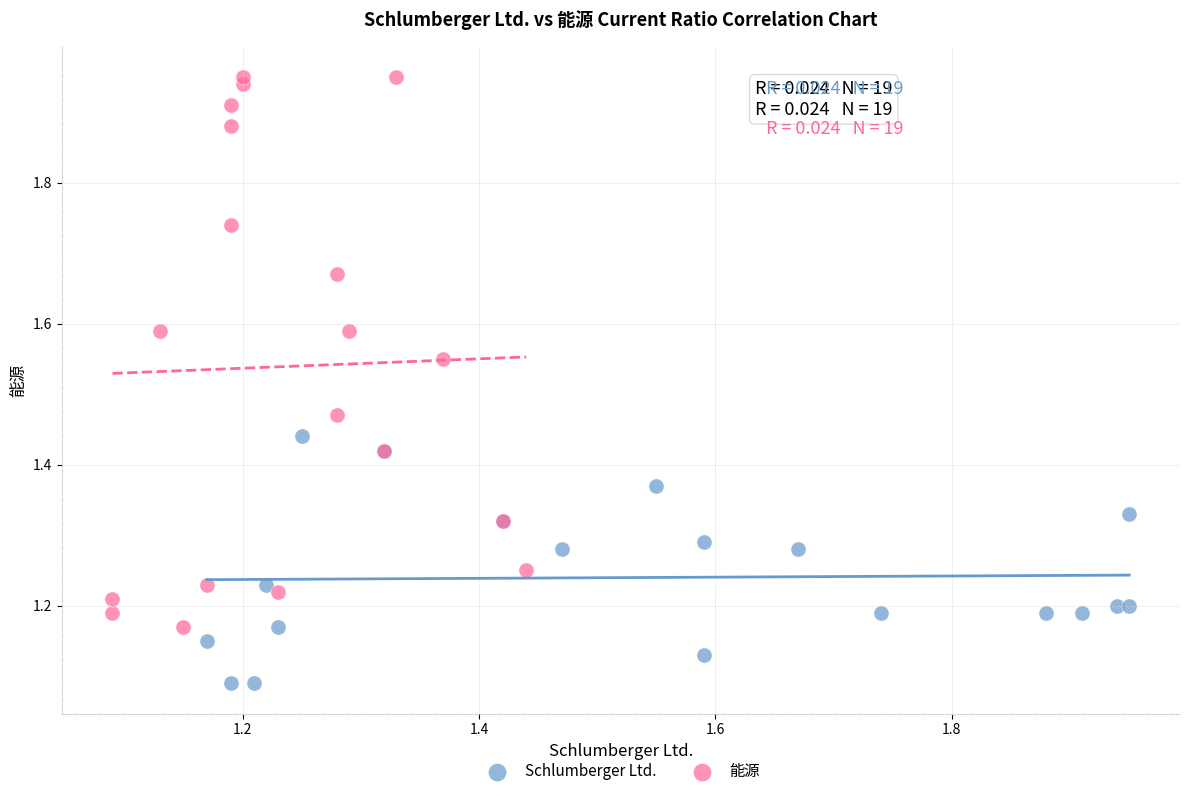

Which series contains the lowest Y value?

Schlumberger Ltd.